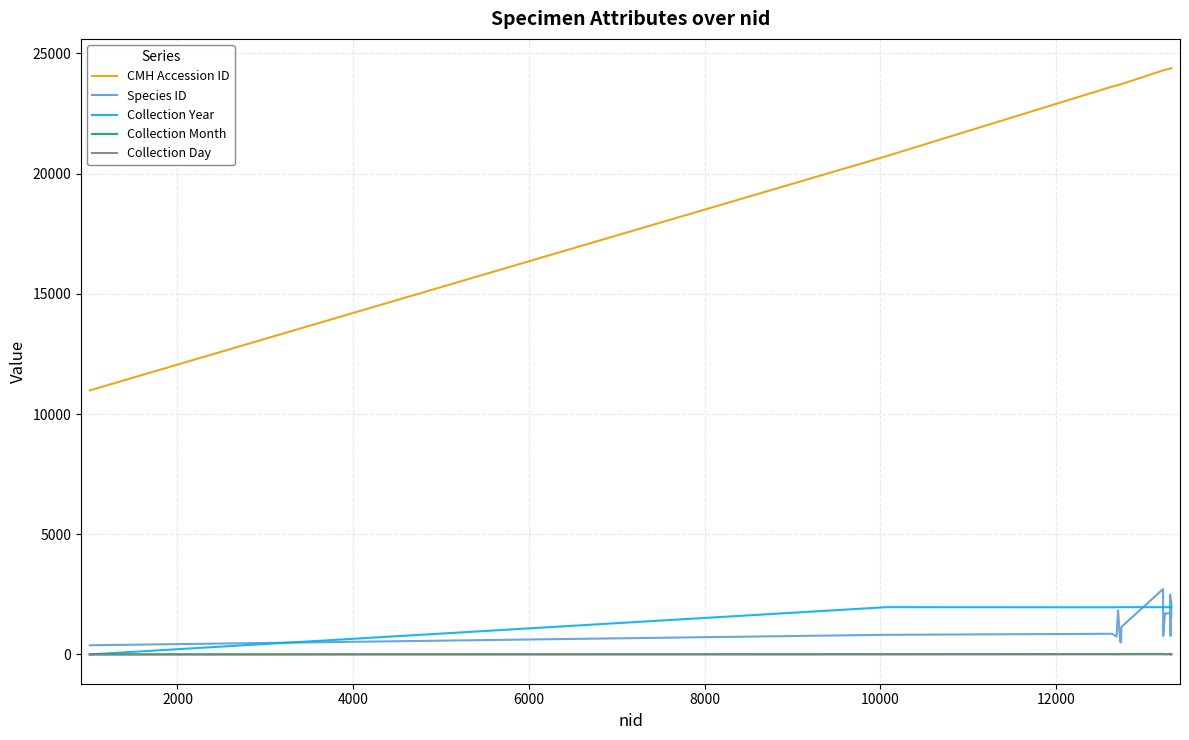

Which series has the widest spread of values?

CMH Accession ID